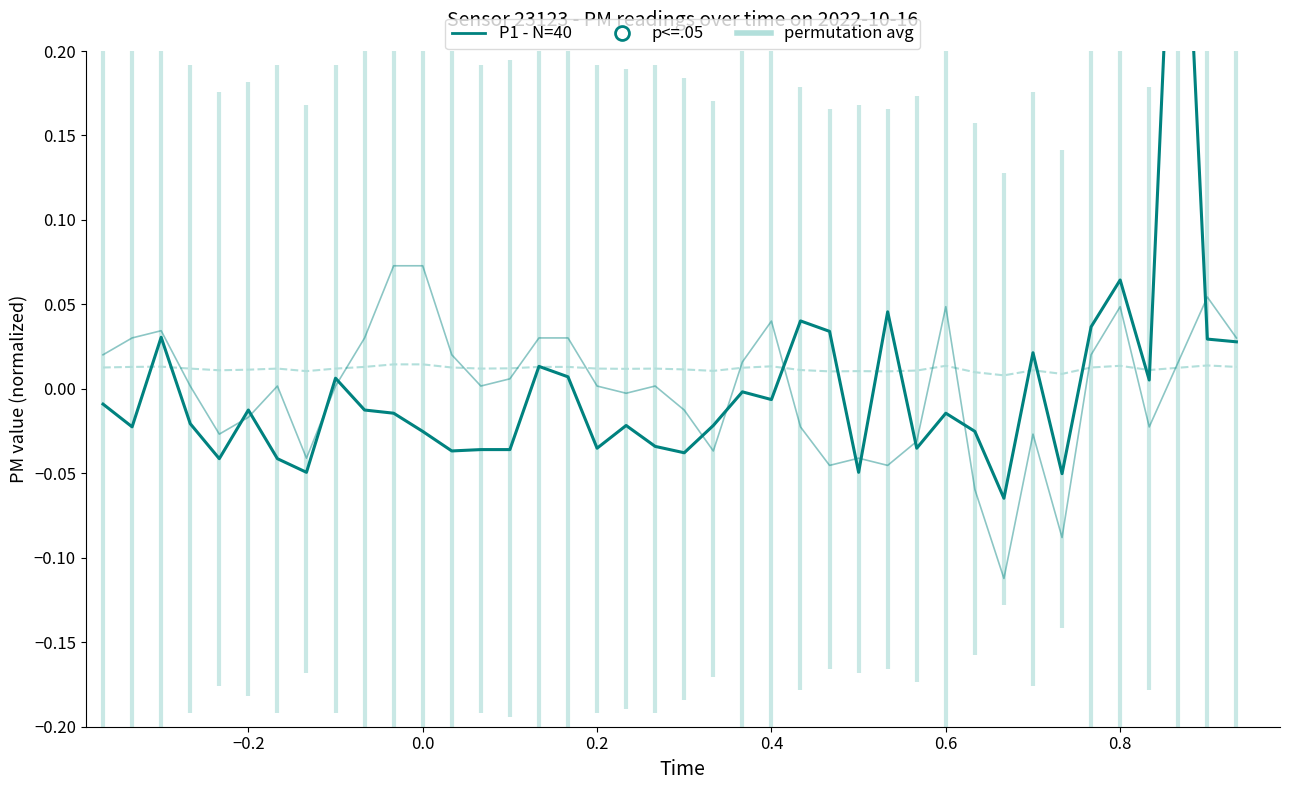

How many data points does each series have?

40